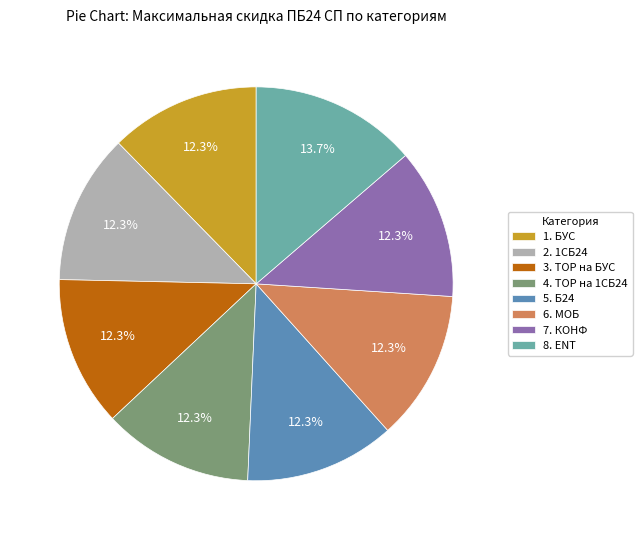

Which category has the biggest portion of the pie?

8. ENT